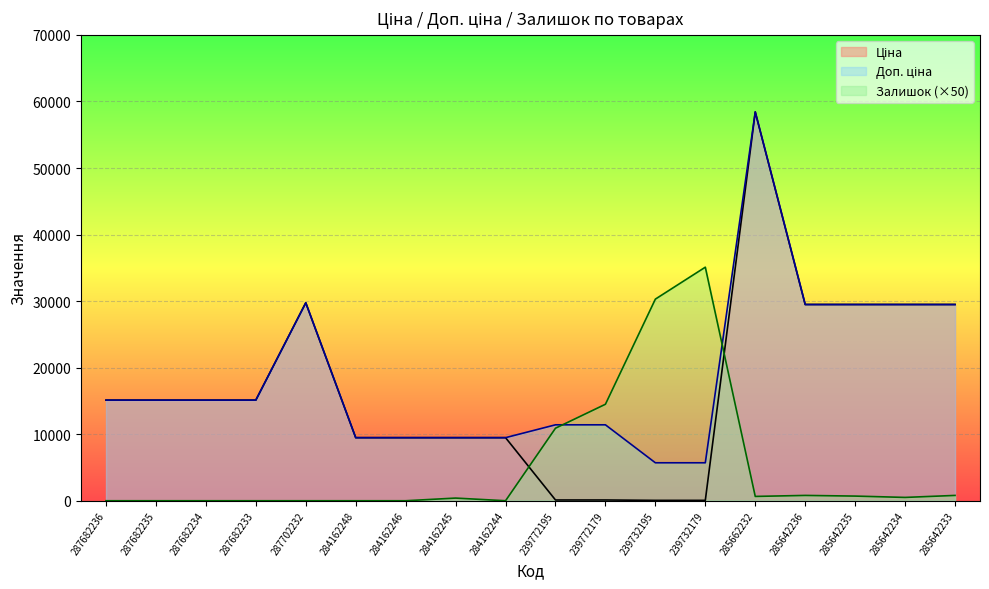

Reading left to right, extract all data points from this chart.

Ціна: 287682236=15120.0	287682235=15120.0	287682234=15120.0	287682233=15120.0	287702232=29747.2	284162248=9480.1	284162246=9480.1	284162245=9480.1	284162244=9480.1	239772195=114.1	239772179=114.1	239732195=57.0	239732179=57.0	285662232=58426.5	285642236=29491.5	285642235=29491.5	285642234=29491.5	285642233=29491.5
Доп. ціна: 287682236=15120.0	287682235=15120.0	287682234=15120.0	287682233=15120.0	287702232=29747.2	284162248=9480.1	284162246=9480.1	284162245=9480.1	284162244=9480.1	239772195=11410.0	239772179=11410.0	239732195=5705.0	239732179=5705.0	285662232=58426.5	285642236=29491.5	285642235=29491.5	285642234=29491.5	285642233=29491.5
Залишок: 287682236=0.0	287682235=0.0	287682234=0.0	287682233=0.0	287702232=0.0	284162248=0.0	284162246=0.0	284162245=400.0	284162244=0.0	239772195=10900.0	239772179=14500.0	239732195=30300.0	239732179=35100.0	285662232=650.0	285642236=800.0	285642235=700.0	285642234=500.0	285642233=800.0